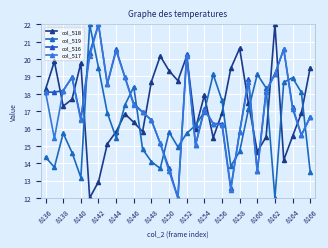

Does the chart have visible grid lines?

Yes